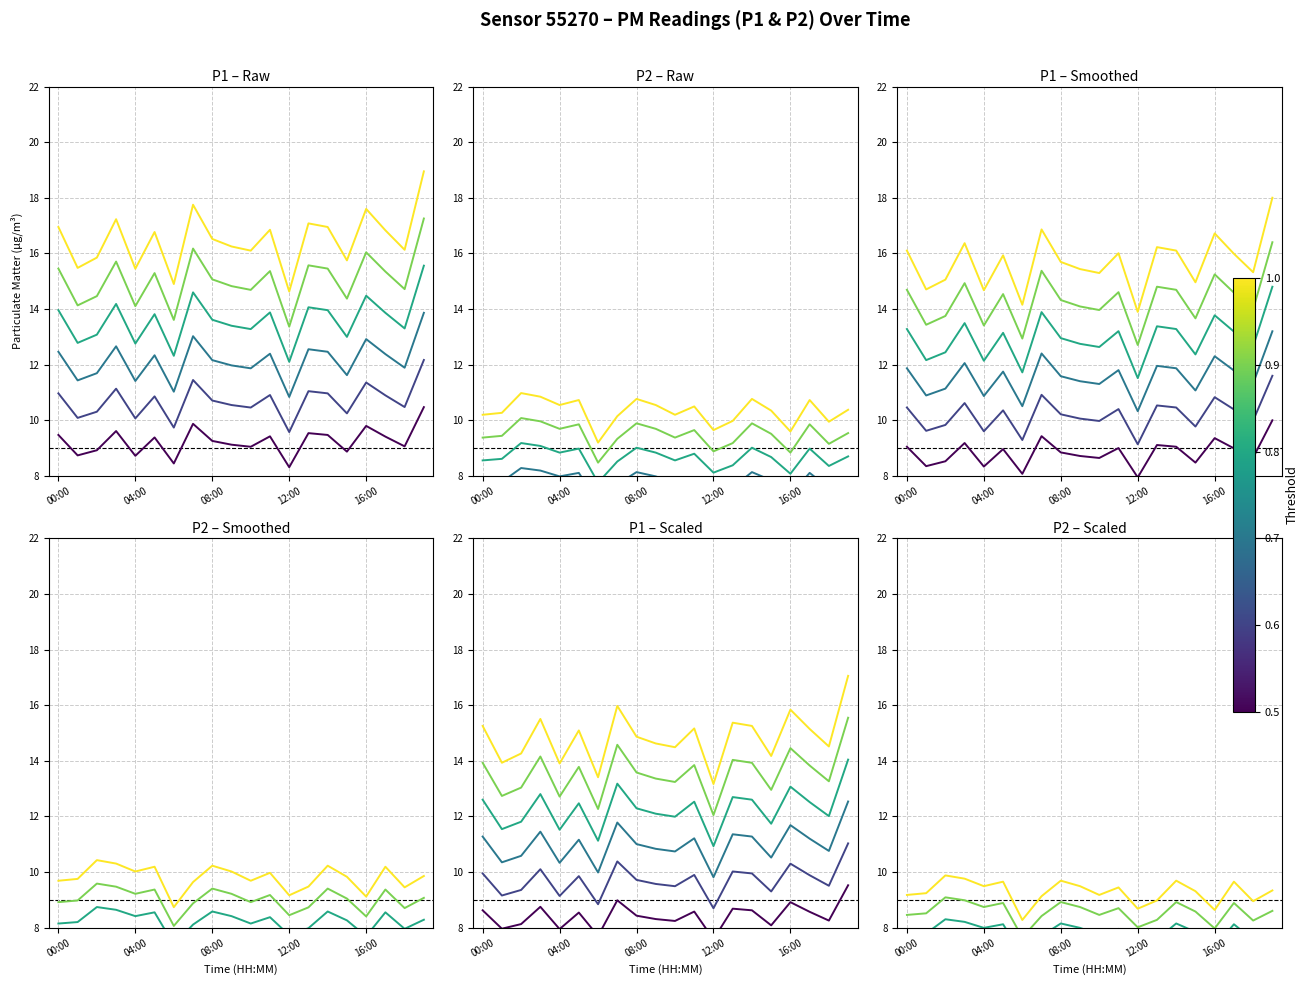

Rank the series at 19:00 from highest to lowest value.

P1, P2